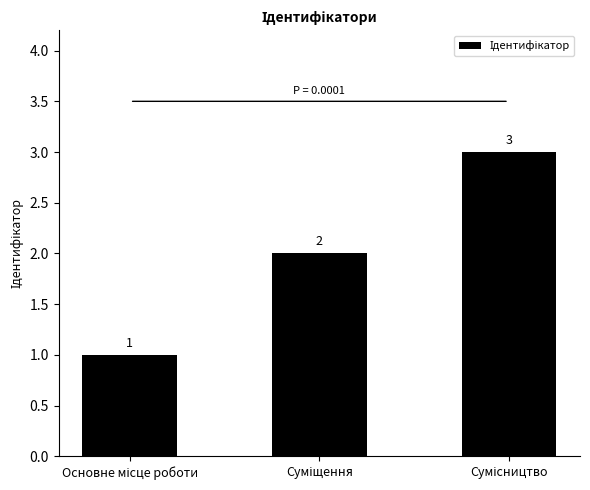

Count the values in the range 1 to 3.

3